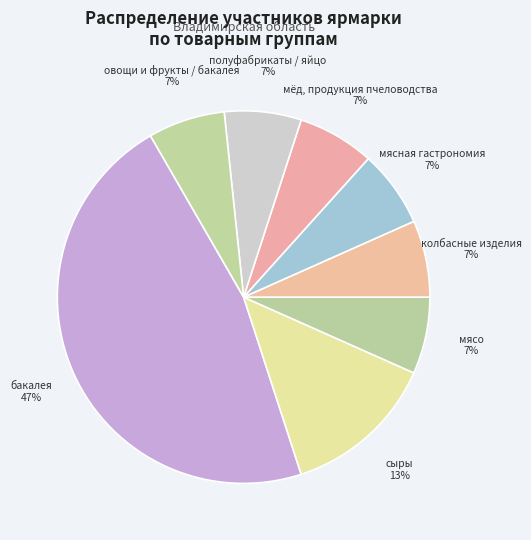

The овощи и фрукты / бакалея slice represents 7% of the pie. True or false?

True